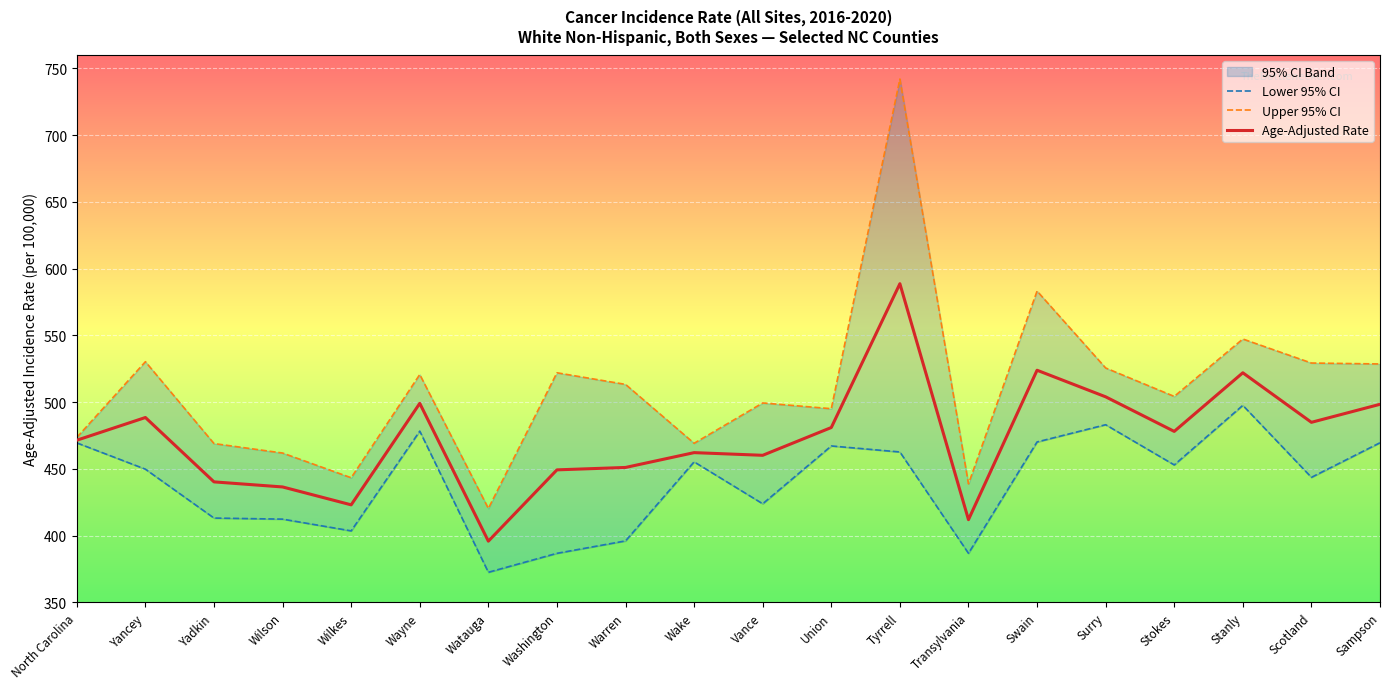

What is the smallest value displayed?

372.6